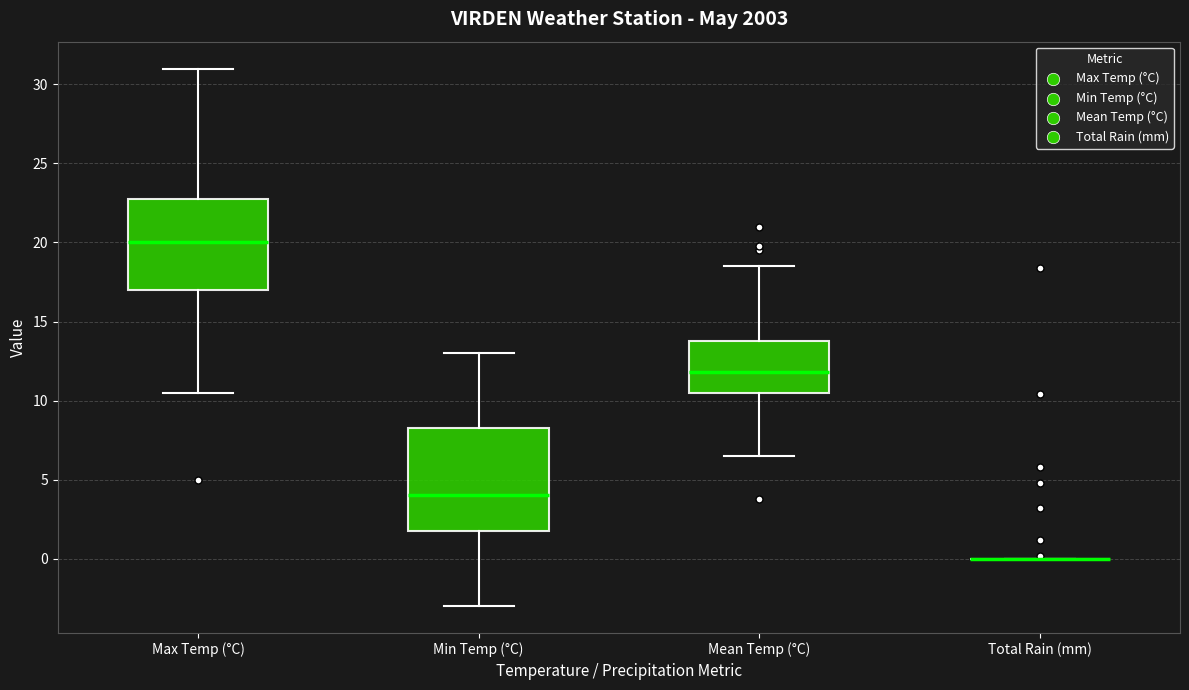

Which box is the tallest, from its lower edge to its upper edge?

Min Temp (°C)